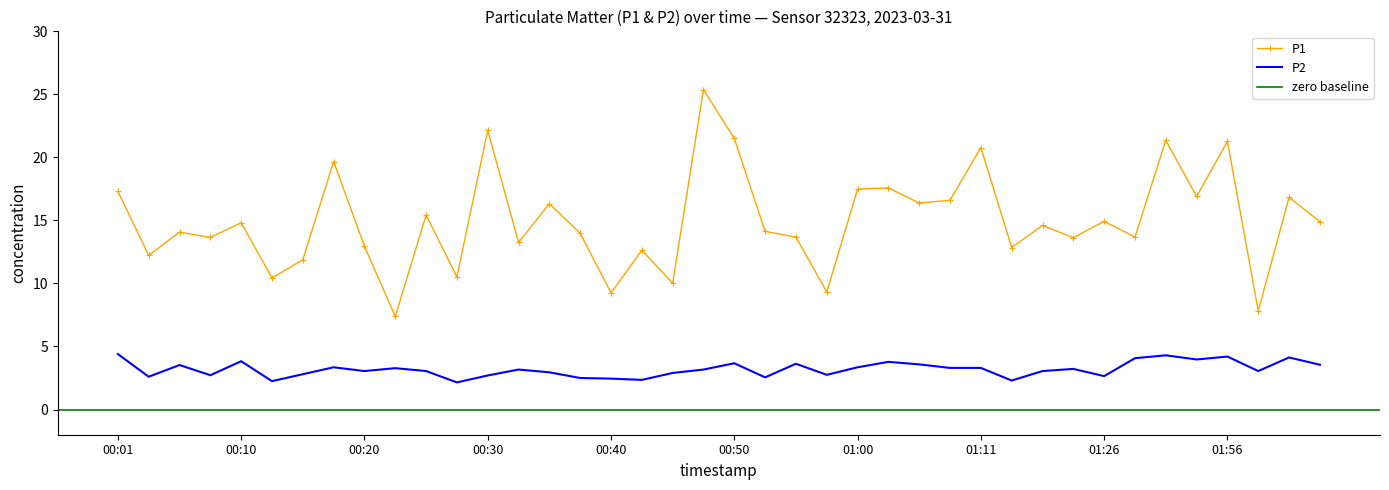

At 00:23, list the series in order from smallest to largest.

P2, P1